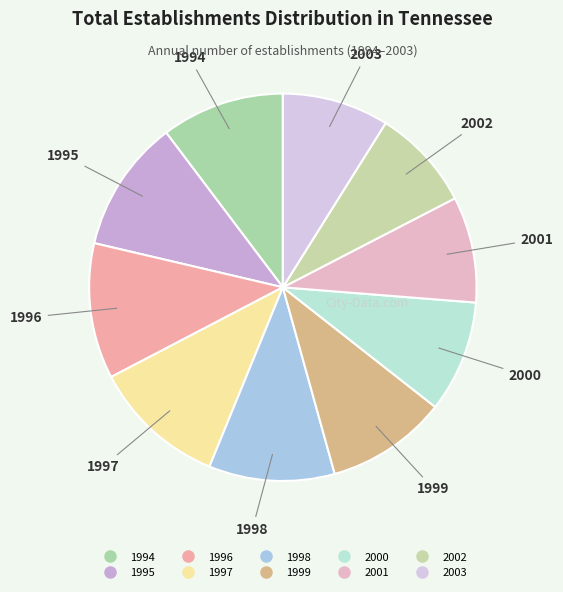

Count the number of slices in the pie.

10